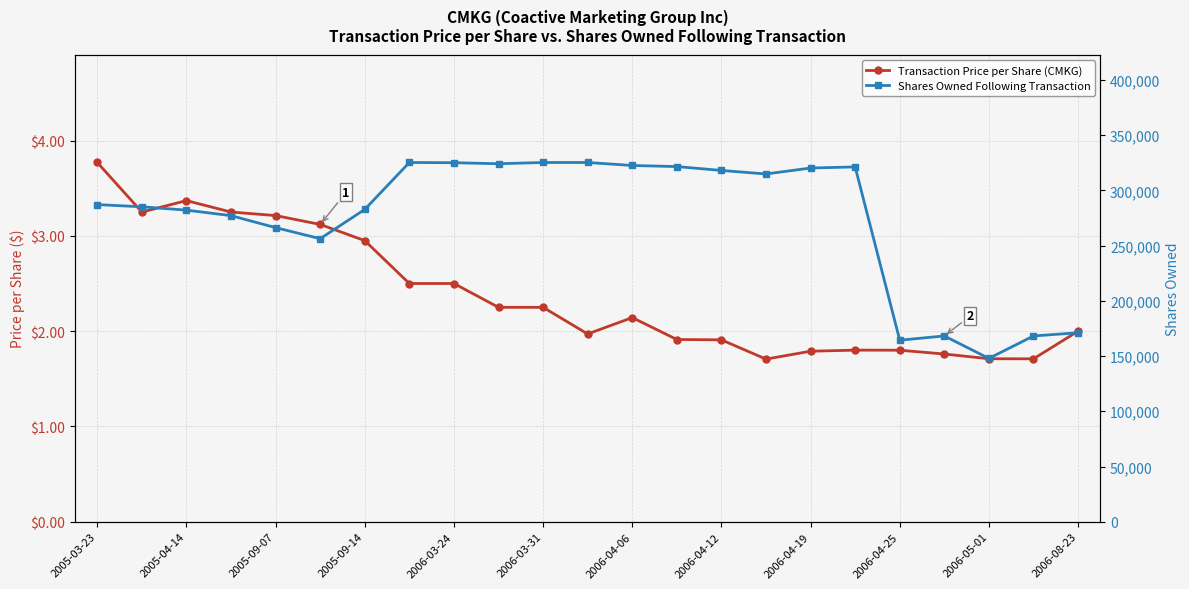

What is the minimum value for Shares Owned Following Transaction?

147870.0